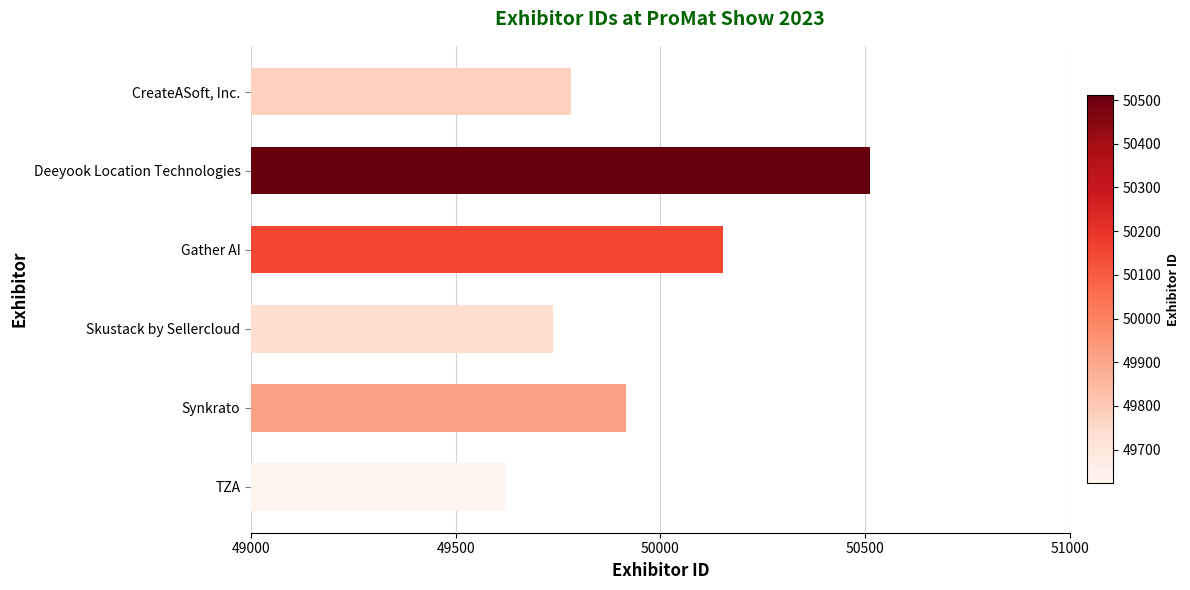

Reading top to bottom, extract all data points from this chart.

49781	50511	50153	49739	49916	49623